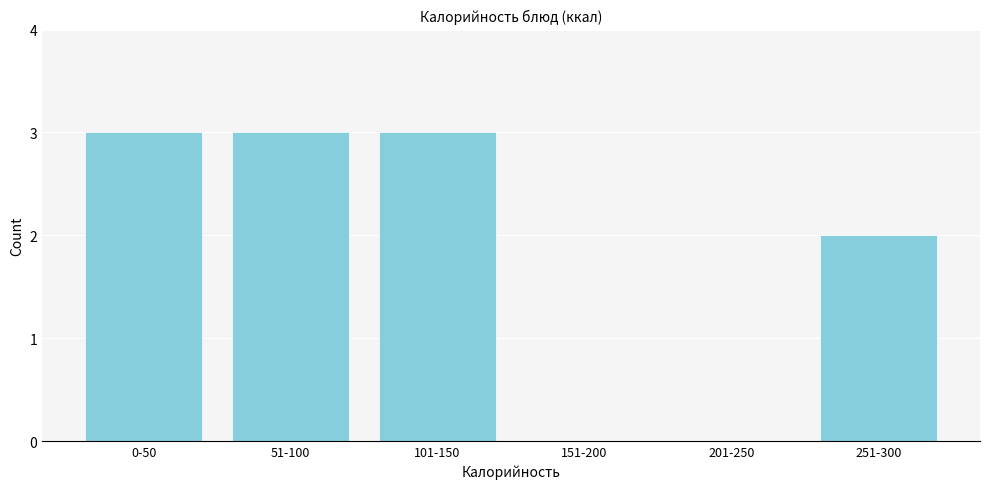

Reading right to left, what are all the values shown in this chart?

251-300=2	201-250=0	151-200=0	101-150=3	51-100=3	0-50=3